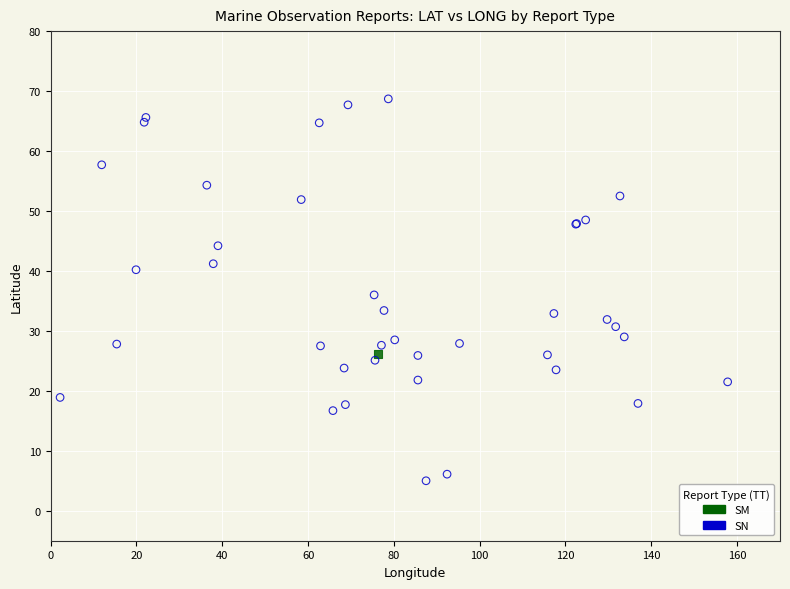

What are all the series names shown in the legend?

SM, SN